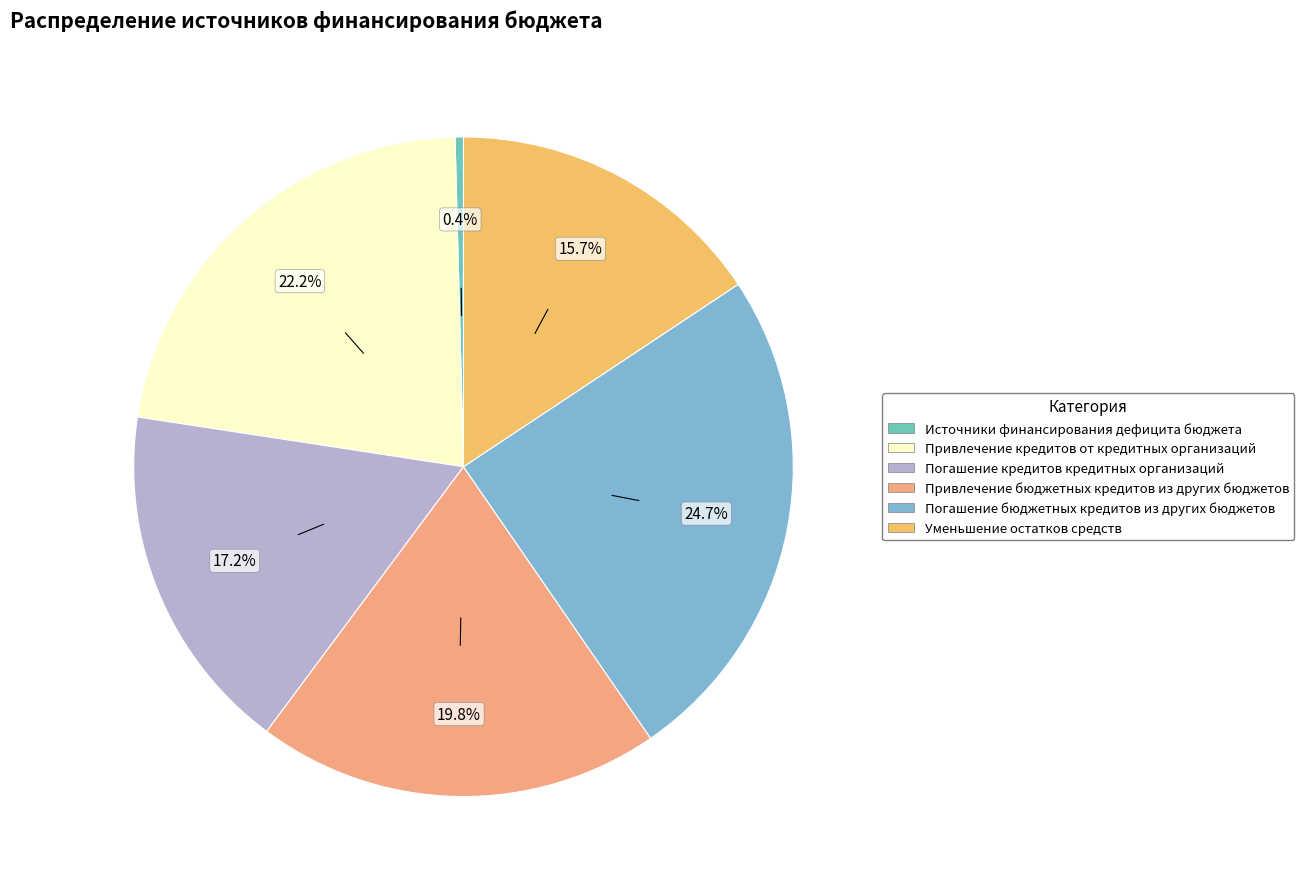

Rank the categories by value from lowest to highest.

Источники финансирования дефицита бюджета, Уменьшение остатков средств, Погашение кредитов кредитных организаций, Привлечение бюджетных кредитов из других бюджетов, Привлечение кредитов от кредитных организаций, Погашение бюджетных кредитов из других бюджетов